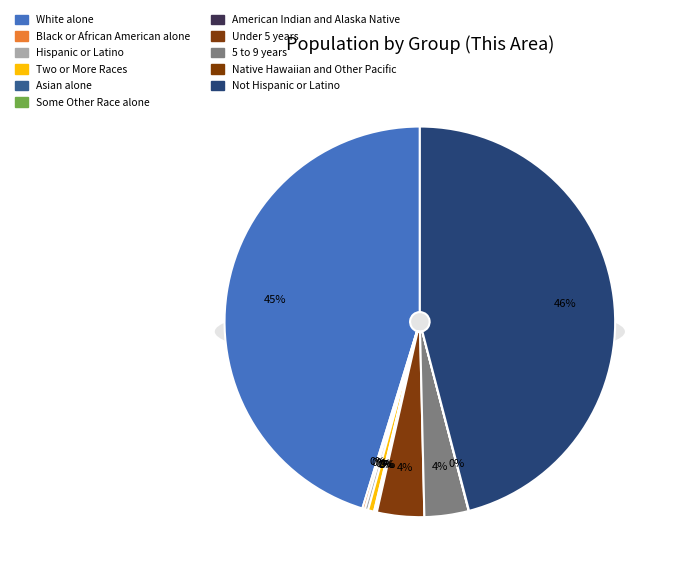

To the nearest percent, what is the combined percentage of White alone and Two or More Races?

46%